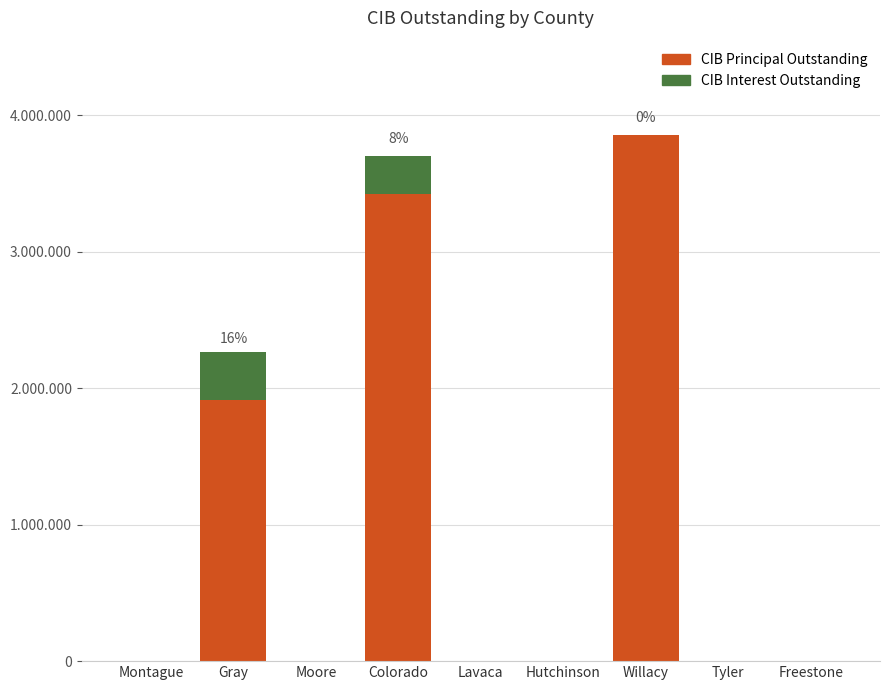

Does the chart contain stacked bars?

Yes